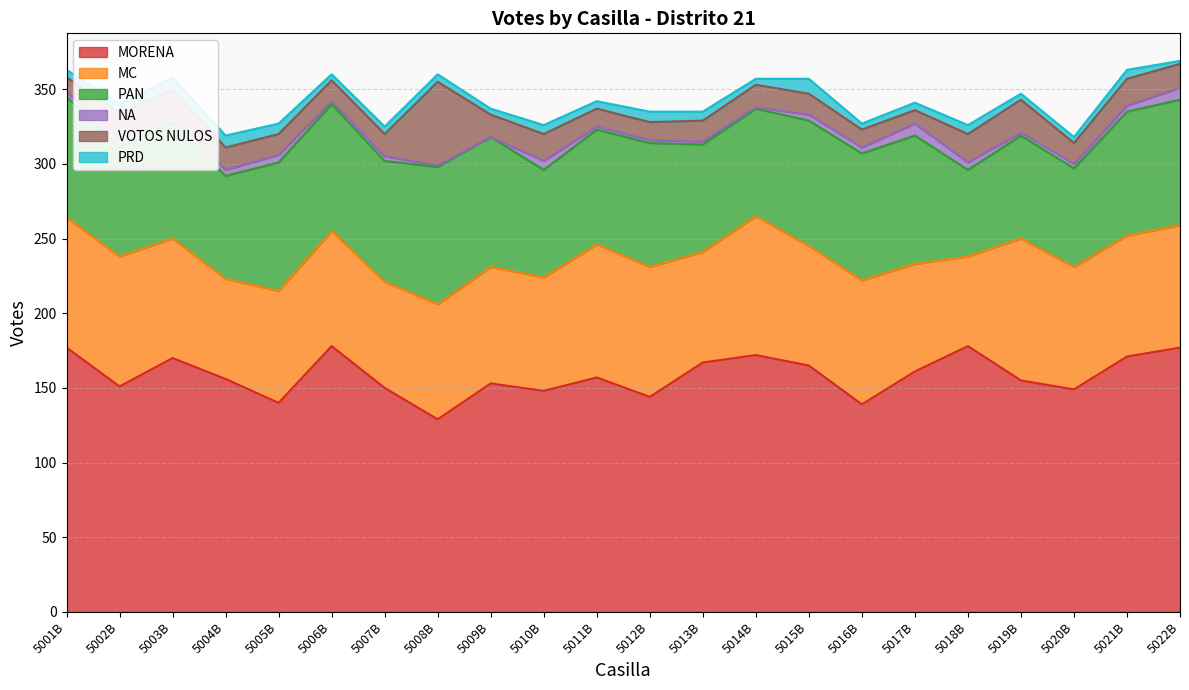

List the series in order of their peak value, highest first.

MORENA, MC, PAN, VOTOS NULOS, PRD, NA